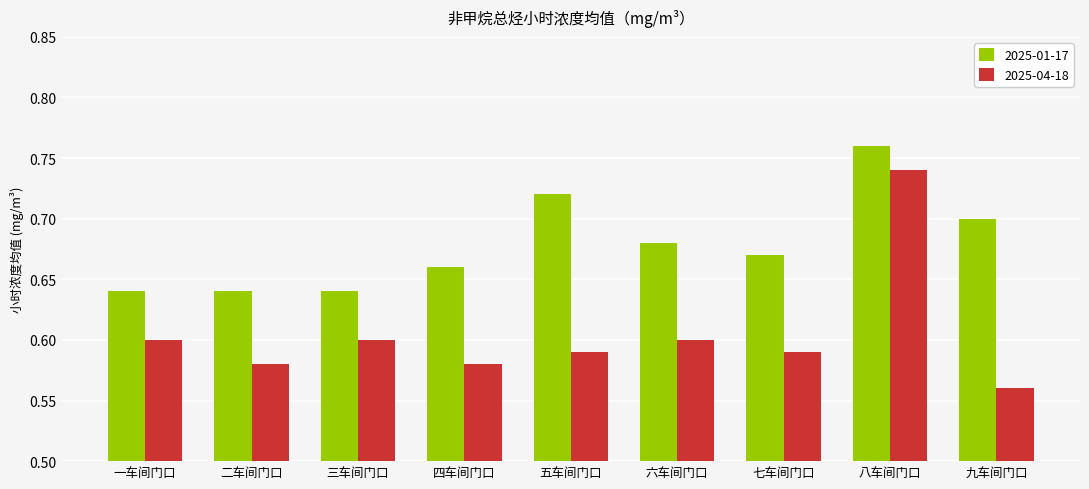

What is the spread (max minus min) of values at 二车间门口?

0.1